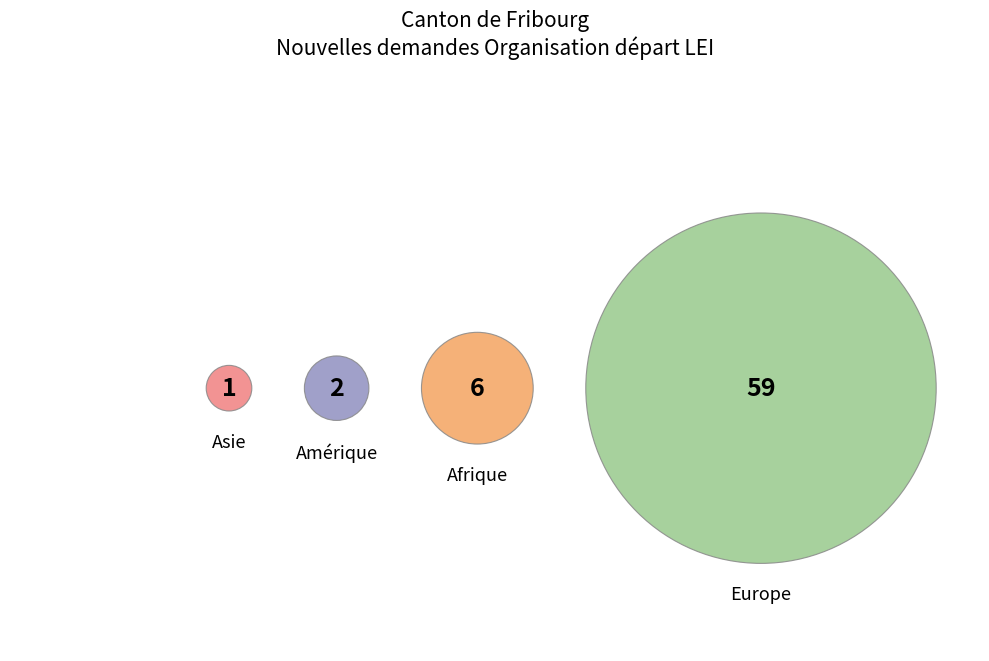

What percentage is the Asie slice, to the nearest percent?

1%